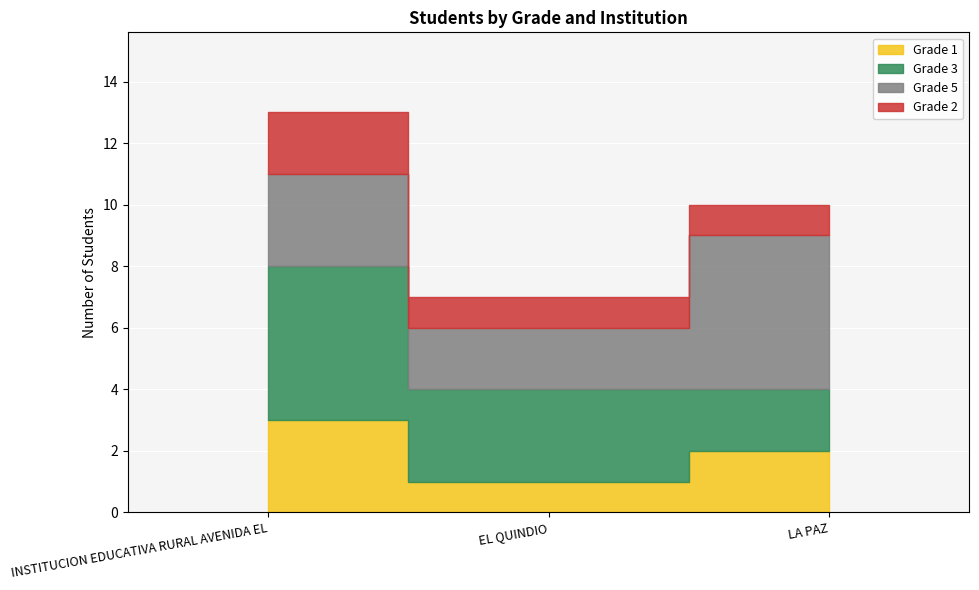

What is the approximate value of Grade 5 at INSTITUCION EDUCATIVA RURAL AVENIDA EL?

3